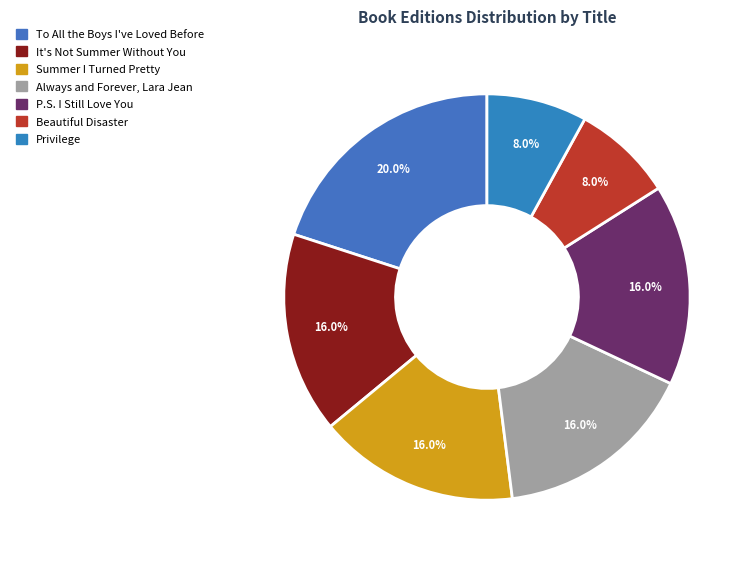

To the nearest percent, what is the difference between the largest and smallest slice percentages?

12%